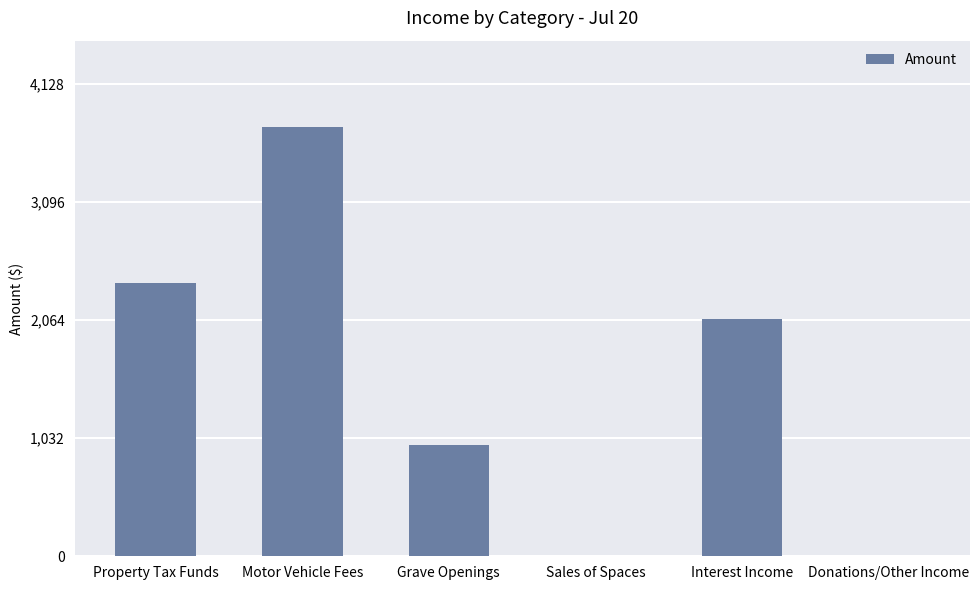

What is the maximum value shown in the chart?

3753.2